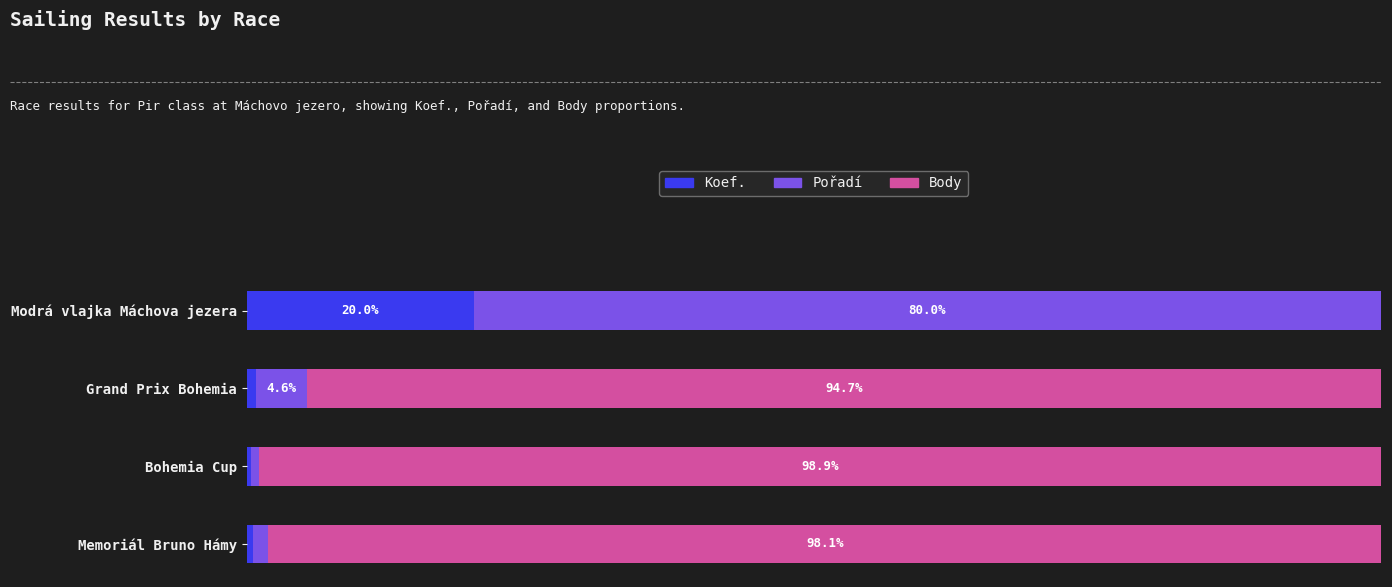

At which label is Koef. closest to 10?

Grand Prix Bohemia